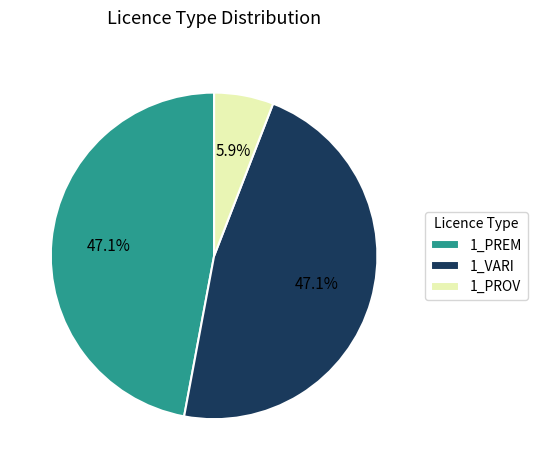

Is there any slice that represents more than half of the pie?

No